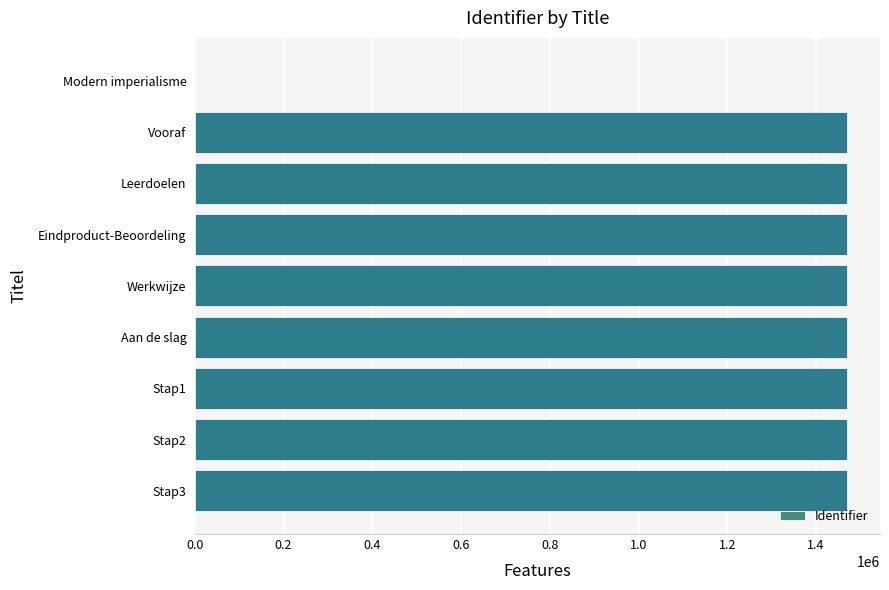

What is the greatest value displayed?

1470744